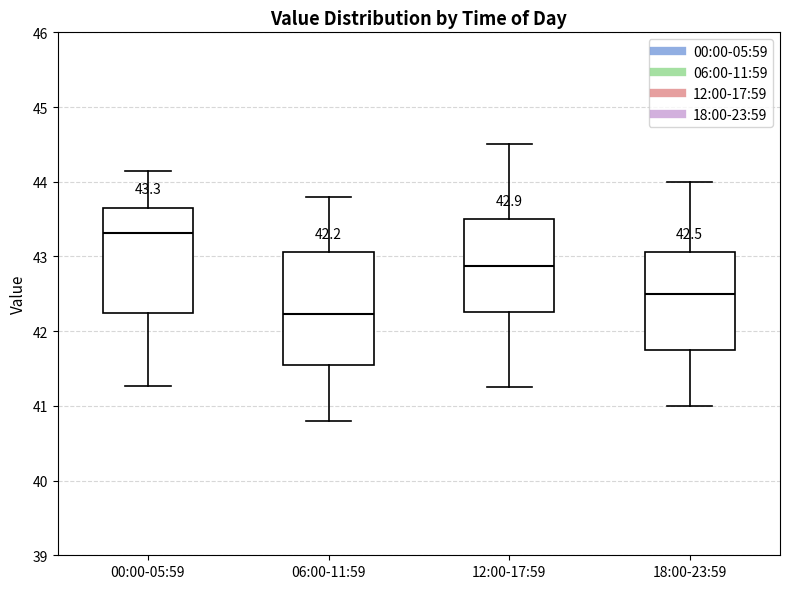

Which box's median line is the highest?

00:00-05:59